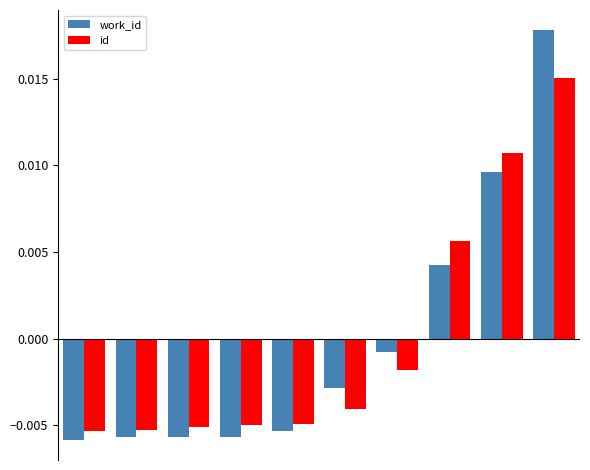

Rank the series by their maximum value, from lowest to highest.

id, work_id